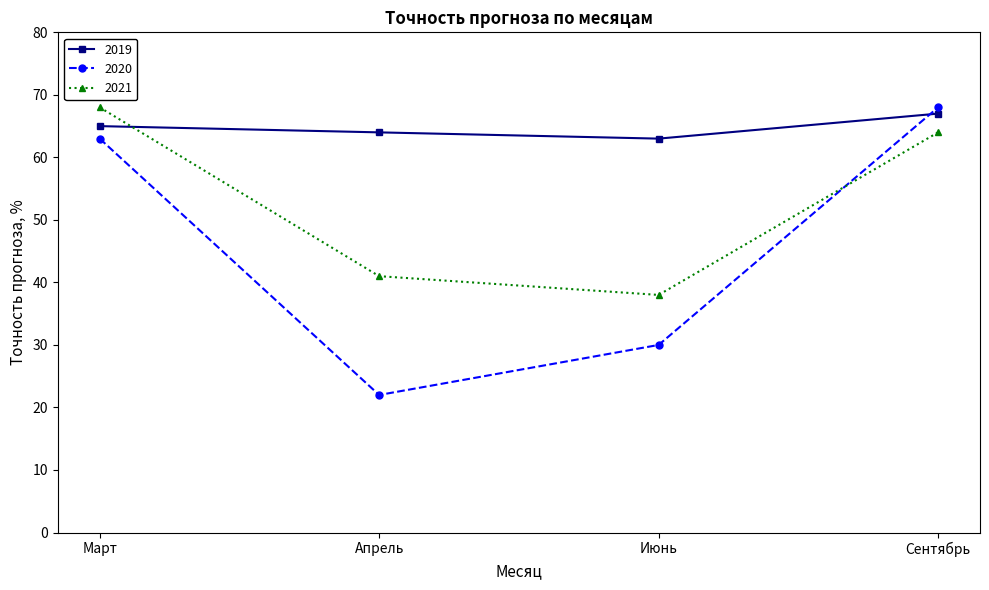

What is the label of the 1st point from the left?

Март